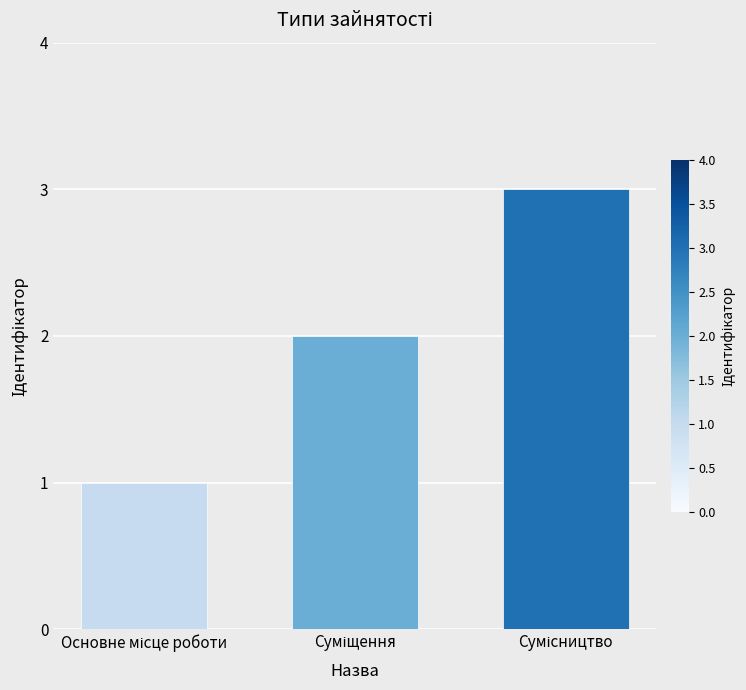

How many data points does each series have?

3